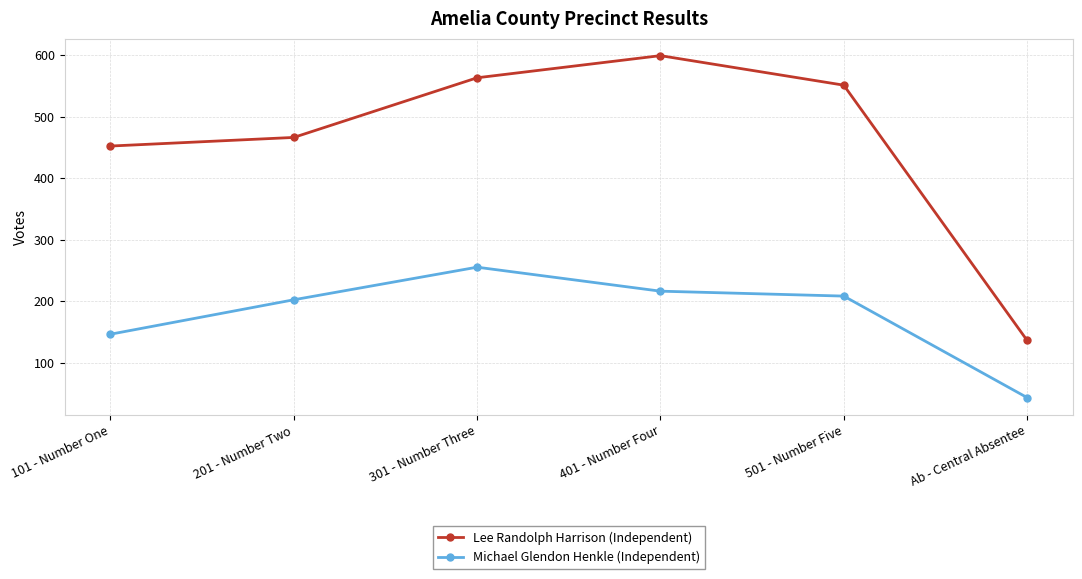

Rank the categories by Lee Randolph Harrison (Independent) value from highest to lowest.

401 - Number Four, 301 - Number Three, 501 - Number Five, 201 - Number Two, 101 - Number One, Ab - Central Absentee